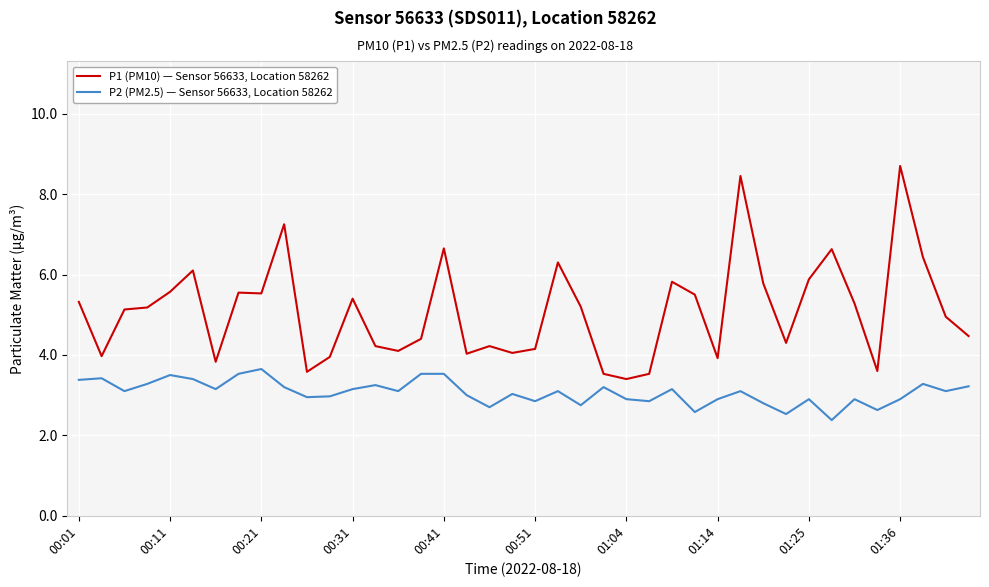

What is the minimum value shown in the chart?

2.4